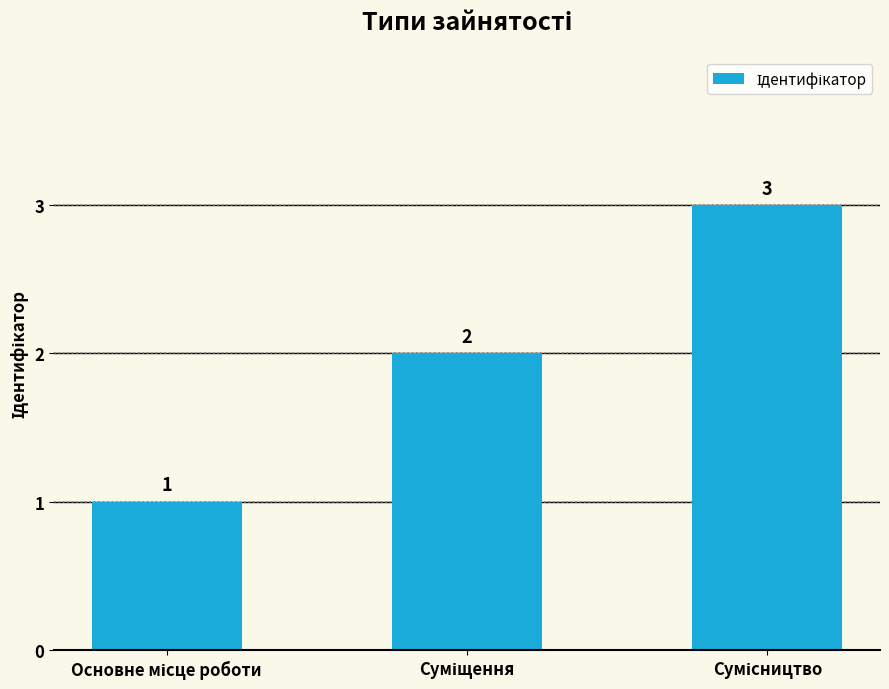

Reading left to right, list all the values displayed in this chart.

1	2	3